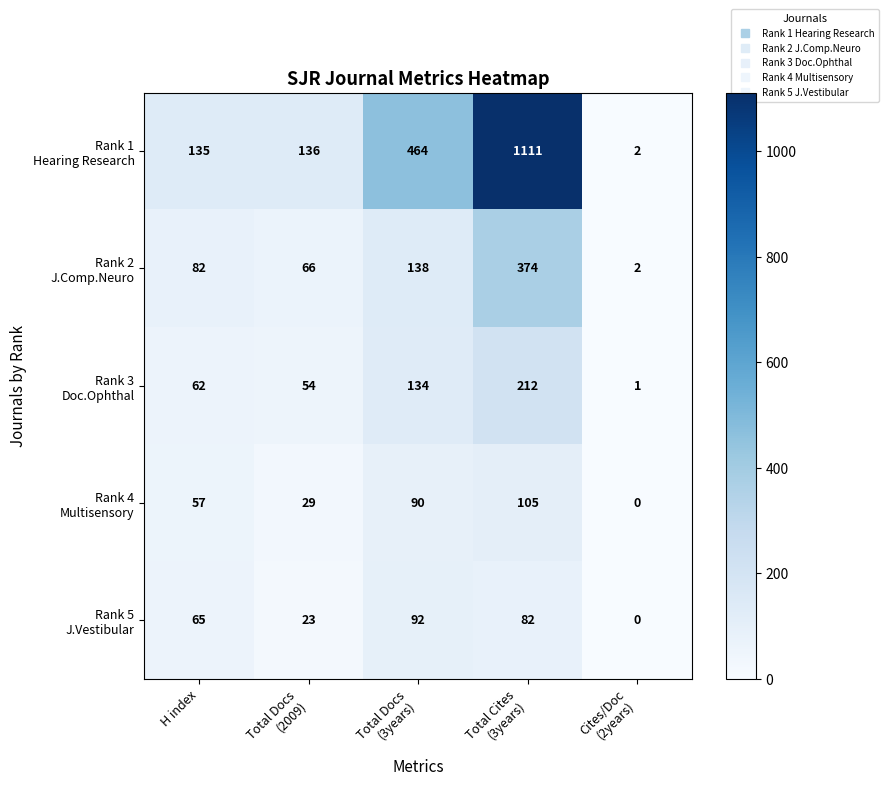

What is the total value across all series at H index?

401